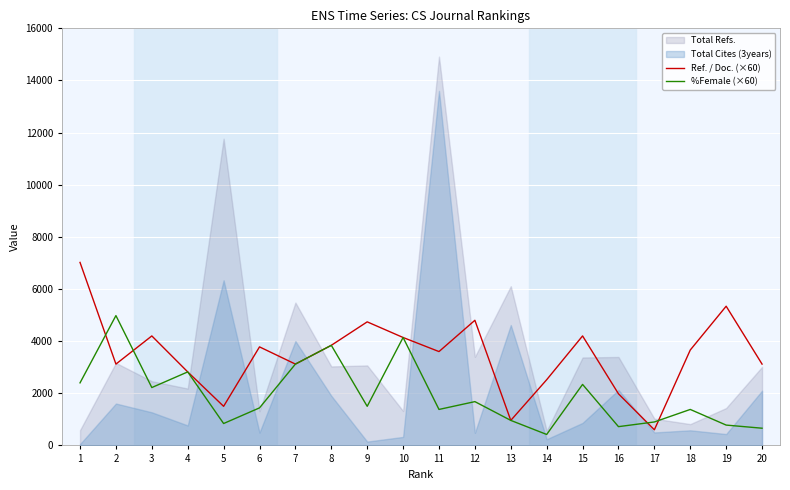

Where is the first local minimum for %Female (×60)?

3